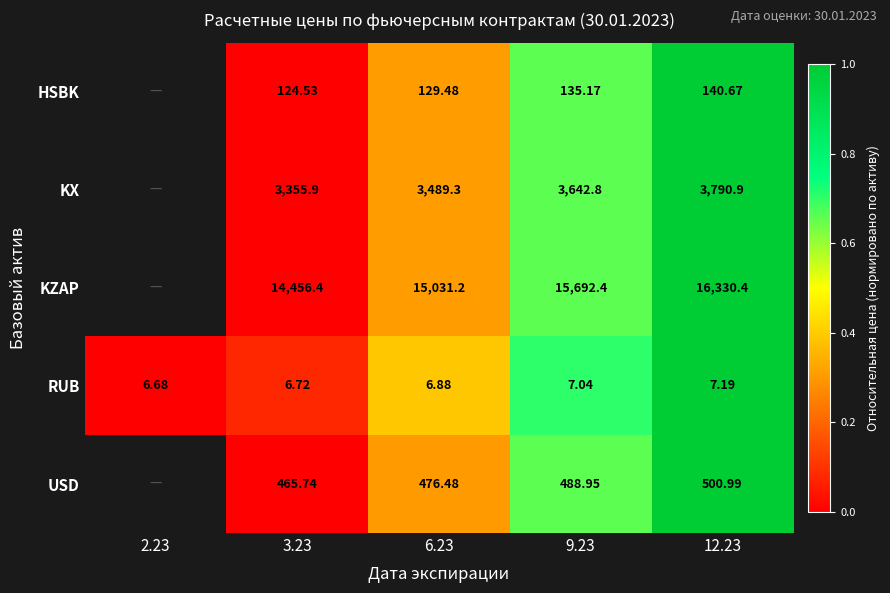

Which series changed the most between 3.23 and 9.23?

KZAP